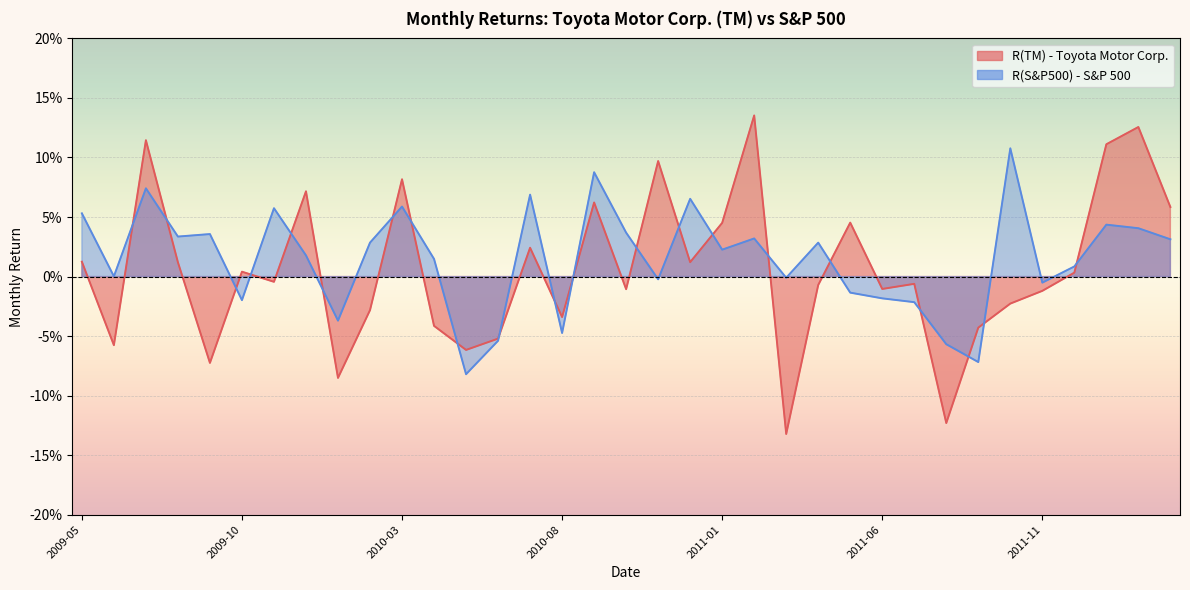

Rank the series at 2011-08 from lowest to highest value.

R(TM), R(S&P500)